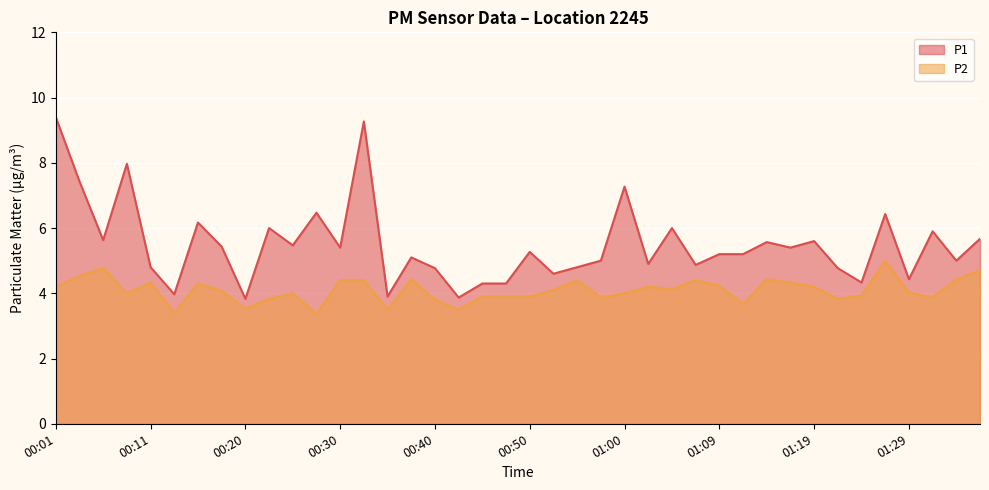

Reading right to left, what are all the values shown in this chart?

P1: 01:37=5.7	01:34=5.0	01:32=5.9	01:29=4.4	01:27=6.4	01:24=4.3	01:22=4.8	01:19=5.6	01:17=5.4	01:14=5.6	01:12=5.2	01:09=5.2	01:07=4.9	01:05=6.0	01:02=4.9	01:00=7.3	00:57=5.0	00:55=4.8	00:52=4.6	00:50=5.3	00:47=4.3	00:45=4.3	00:42=3.9	00:40=4.8	00:38=5.1	00:35=3.9	00:33=9.3	00:30=5.4	00:28=6.5	00:25=5.5	00:23=6.0	00:20=3.8	00:18=5.4	00:15=6.2	00:13=4.0	00:11=4.8	00:08=8.0	00:06=5.6	00:03=7.4	00:01=9.4
P2: 01:37=4.7	01:34=4.4	01:32=3.9	01:29=4.0	01:27=5.0	01:24=3.9	01:22=3.8	01:19=4.2	01:17=4.3	01:14=4.4	01:12=3.7	01:09=4.2	01:07=4.4	01:05=4.1	01:02=4.2	01:00=4.0	00:57=3.9	00:55=4.4	00:52=4.1	00:50=3.9	00:47=3.9	00:45=3.9	00:42=3.5	00:40=3.8	00:38=4.4	00:35=3.5	00:33=4.4	00:30=4.4	00:28=3.4	00:25=4.0	00:23=3.8	00:20=3.5	00:18=4.1	00:15=4.3	00:13=3.4	00:11=4.3	00:08=4.0	00:06=4.8	00:03=4.5	00:01=4.2